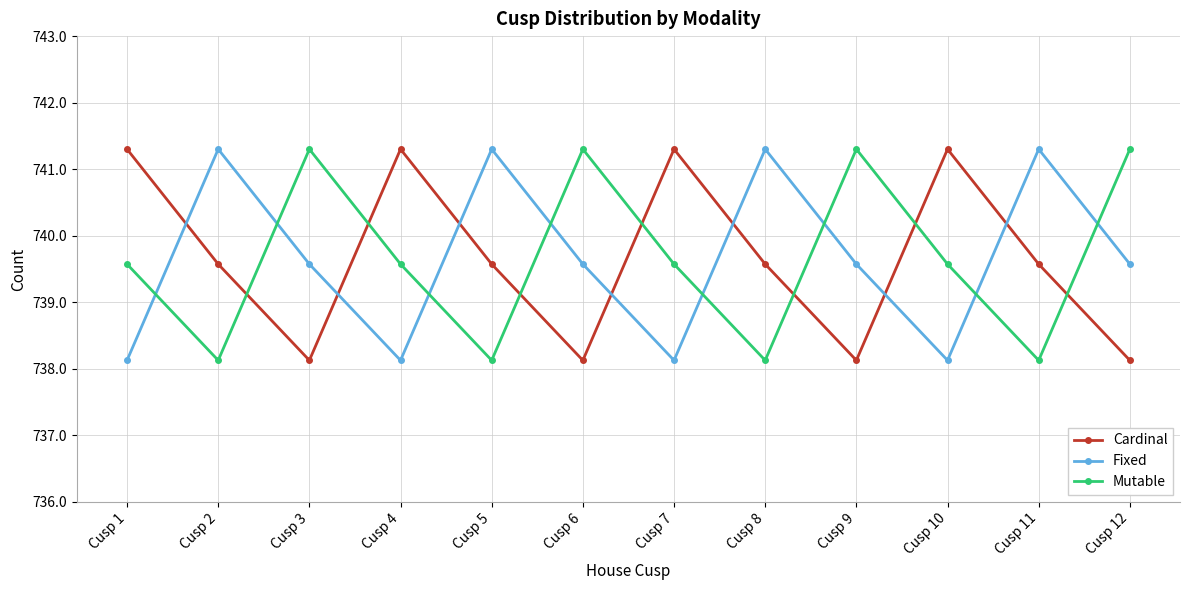

At how many categories does at least one series exceed 739?

12